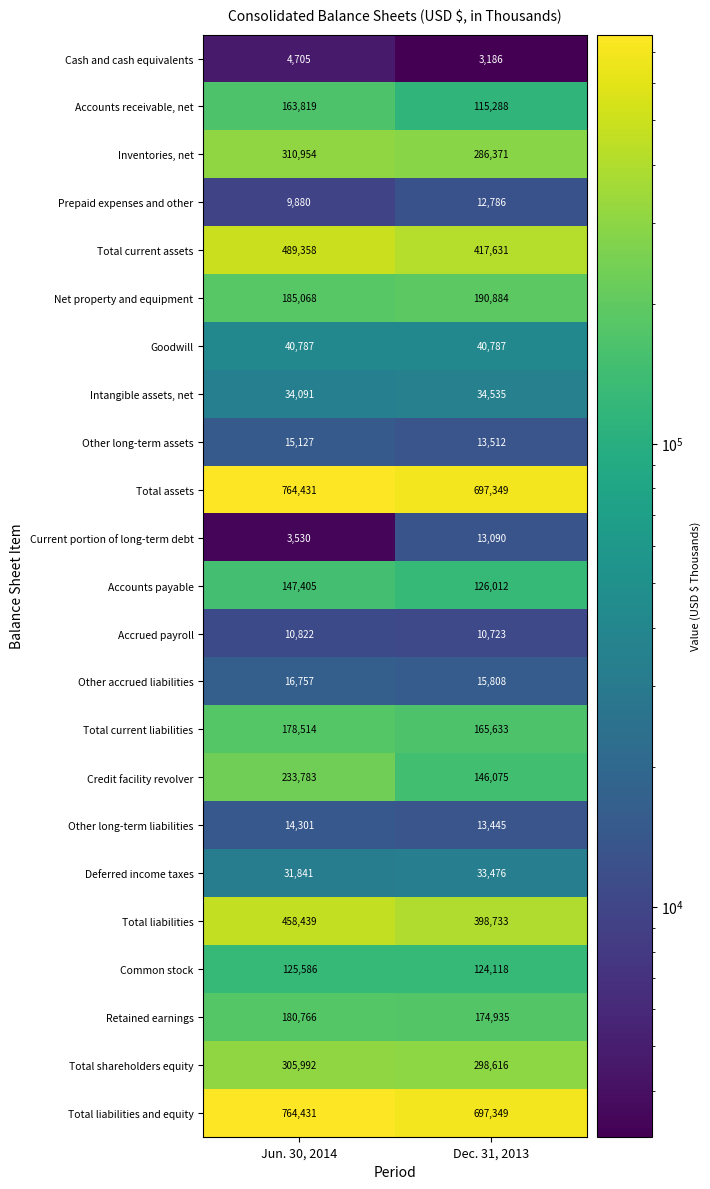

At which category is the sum across all series the highest?

Jun. 30, 2014